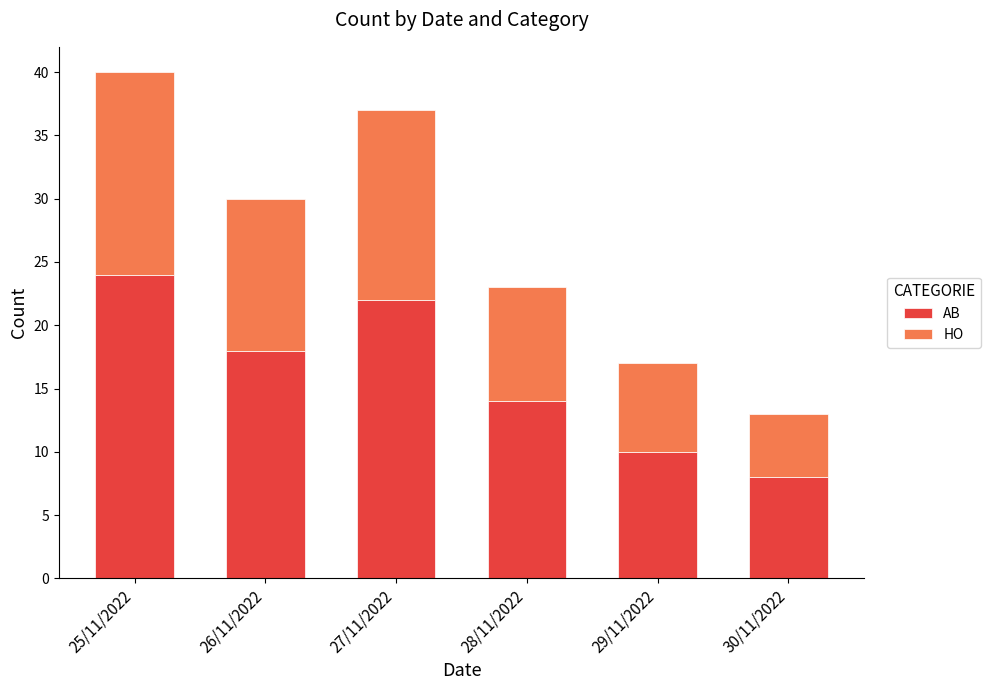

At which label does AB reach its peak?

25/11/2022